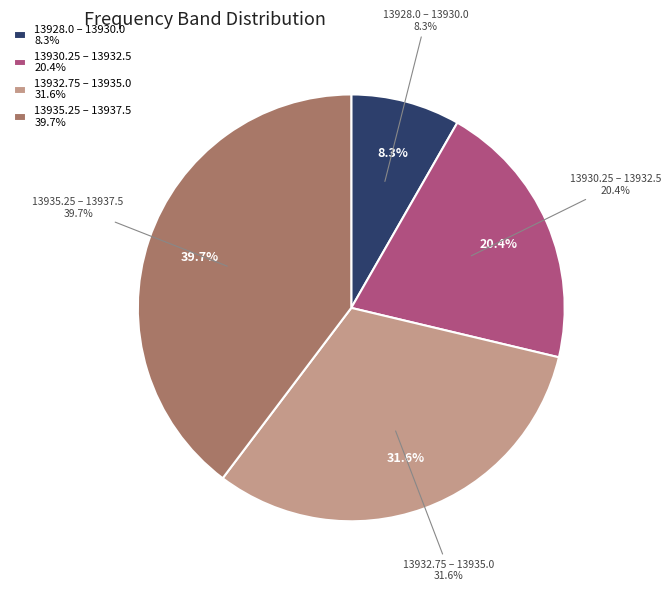

Combined, do 13932 and 13928 account for over 50%?

No